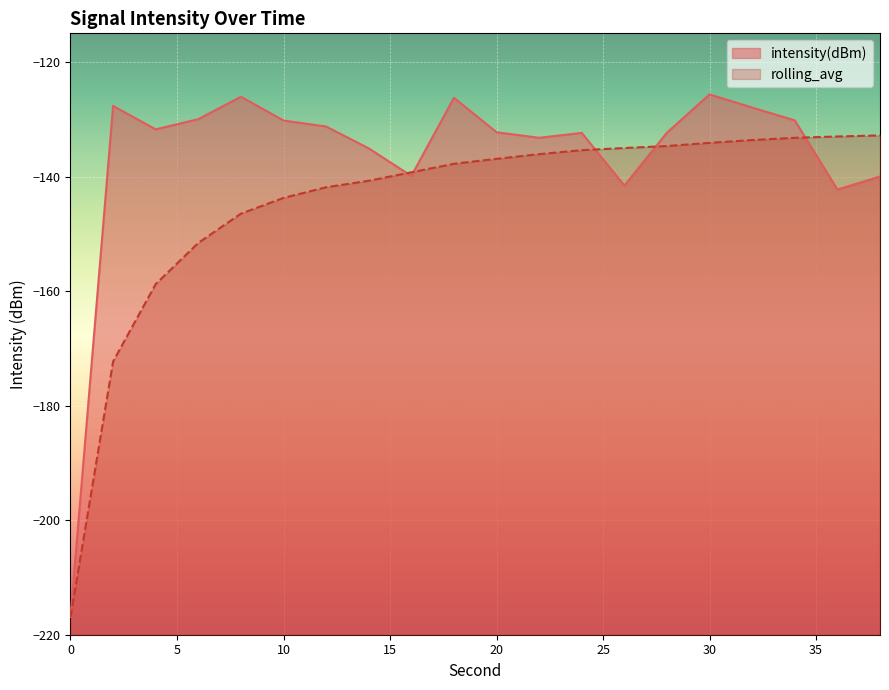

True or false: intensity(dBm) and rolling_avg cross at least once.

True